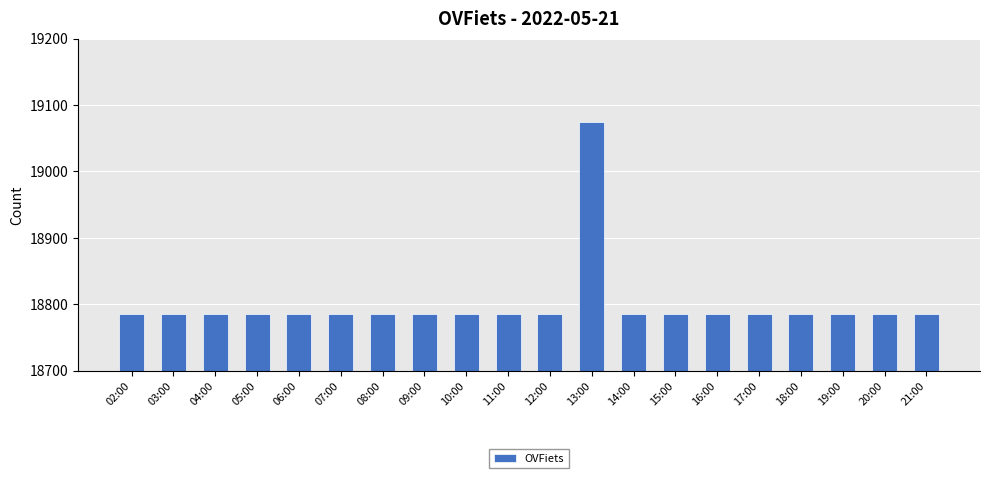

How many categories are shown in the chart?

20